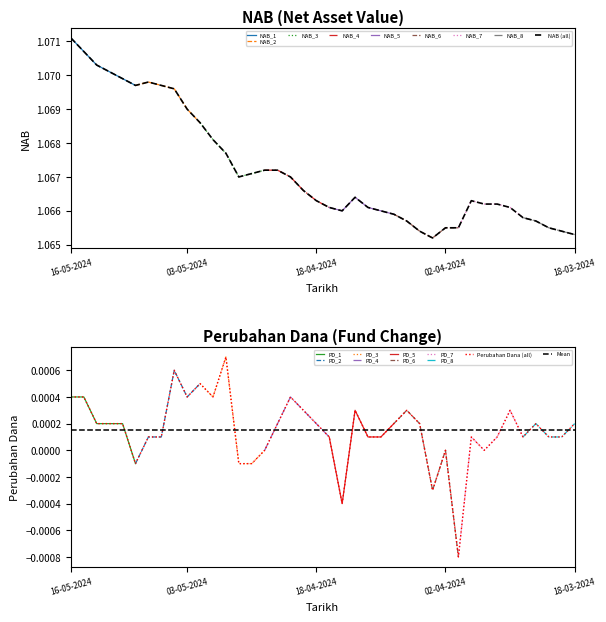

True or false: NAB has more than 1 interior local peaks.

True